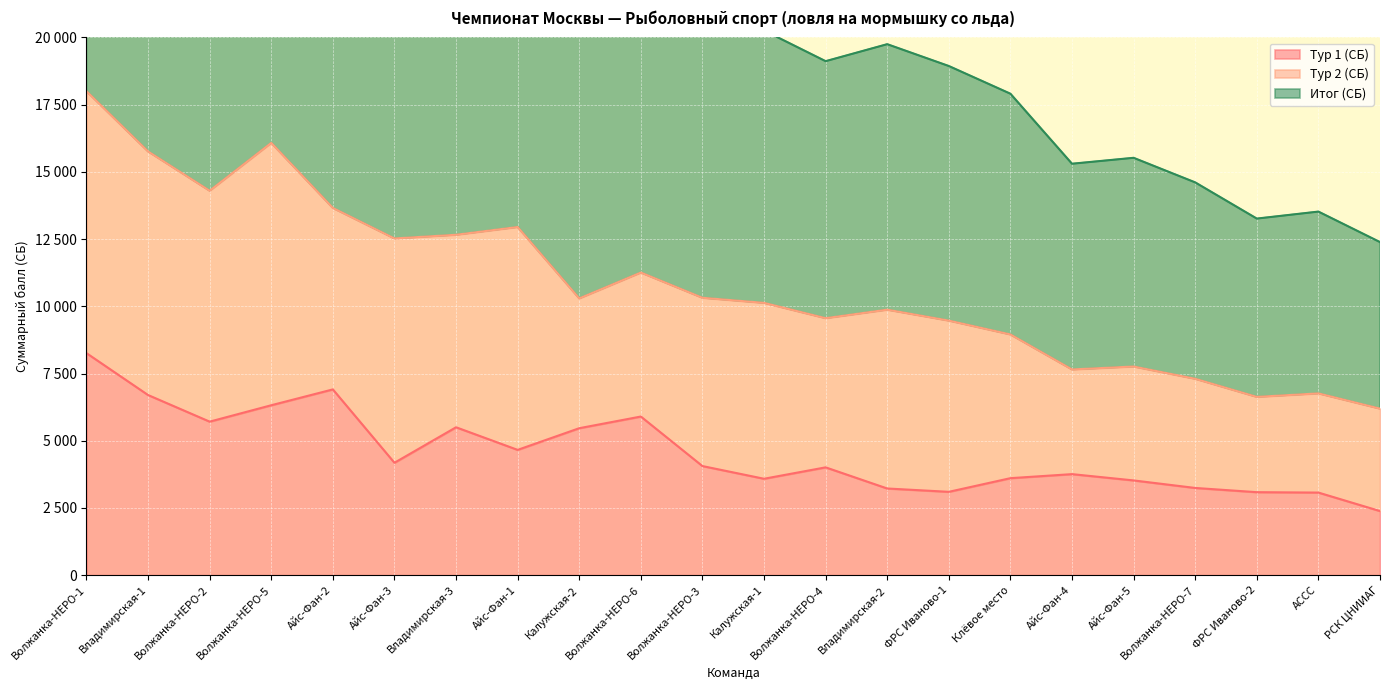

True or false: Итог (СБ) and Тур 1 (СБ) cross at least once.

False